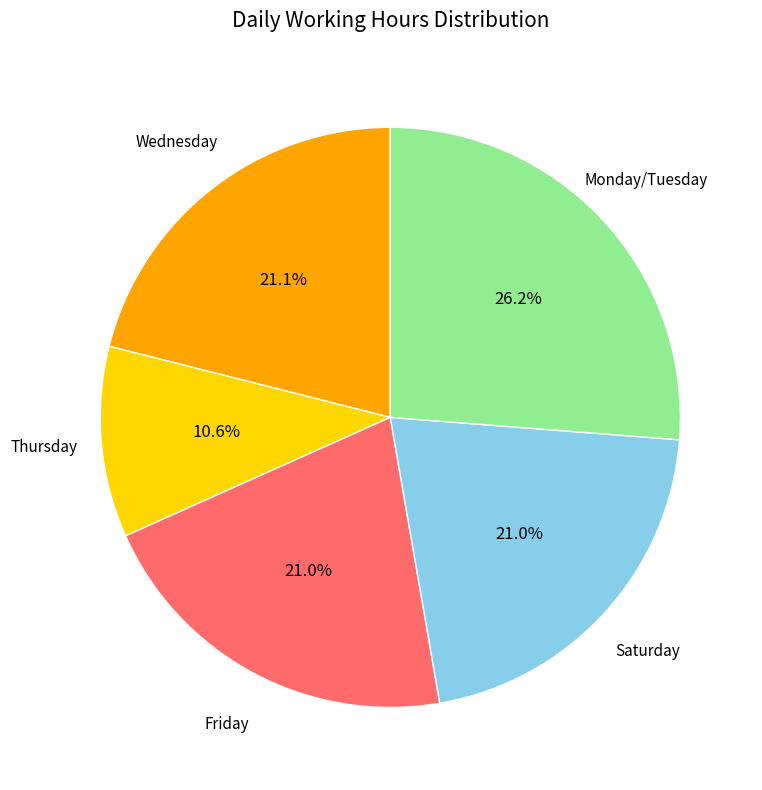

Count the number of slices in the pie.

5